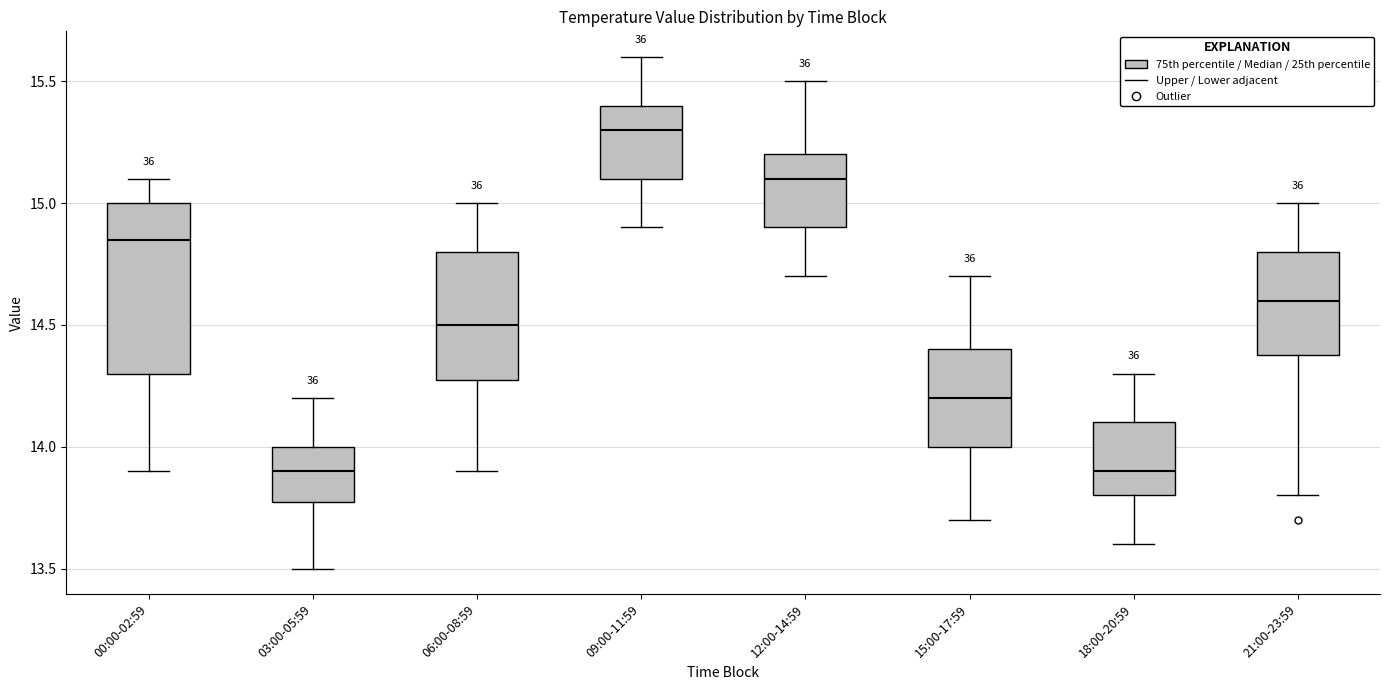

Which box has the highest median line?

09:00-11:59